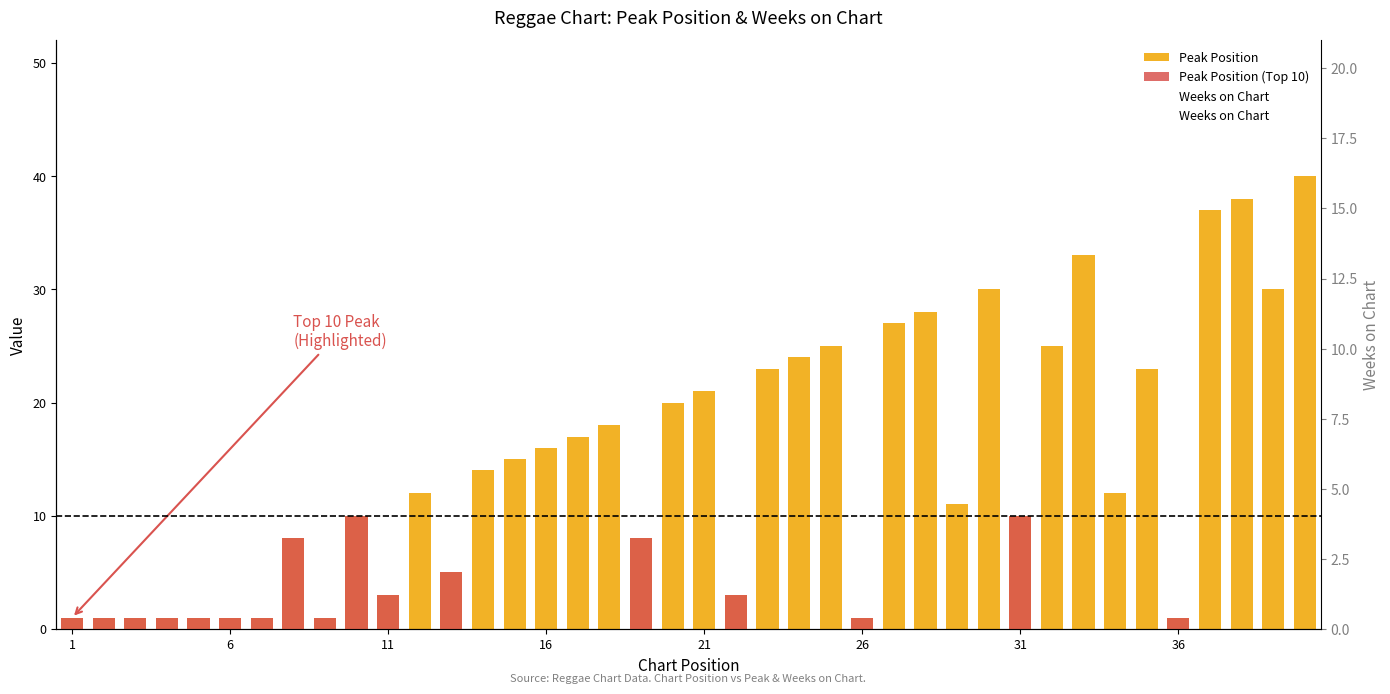

How many values in the Peak Position series exceed 14?

19